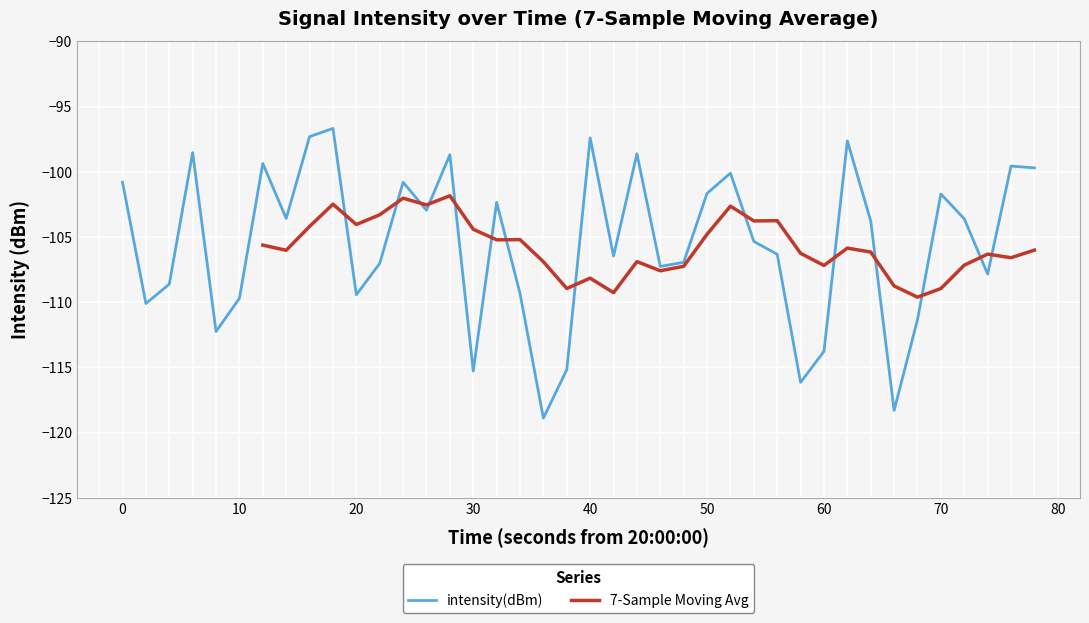

What is the difference between the second highest and second lowest values?

21.0